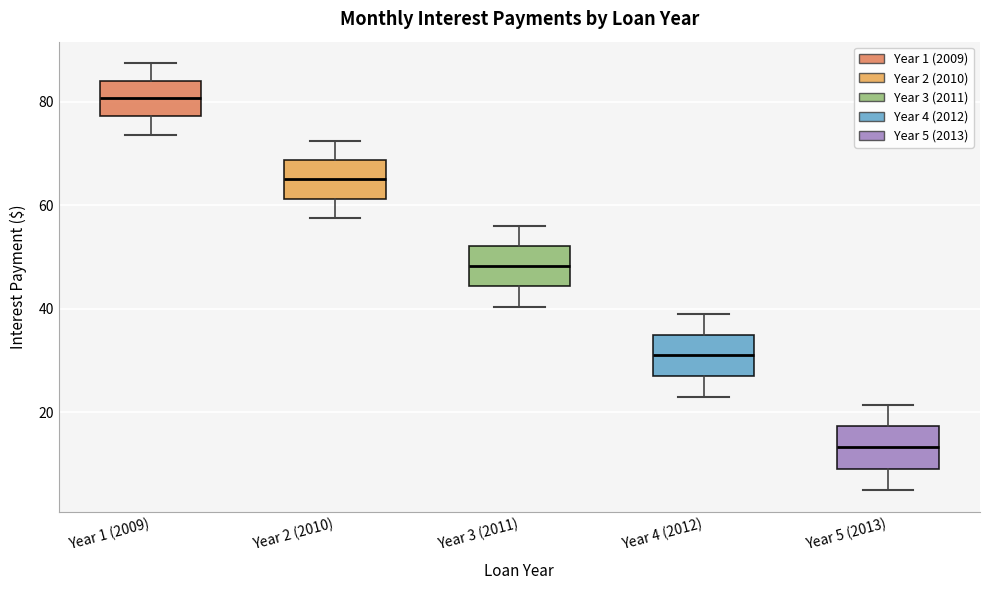

Which box has the highest median line?

Year 1 (2009)